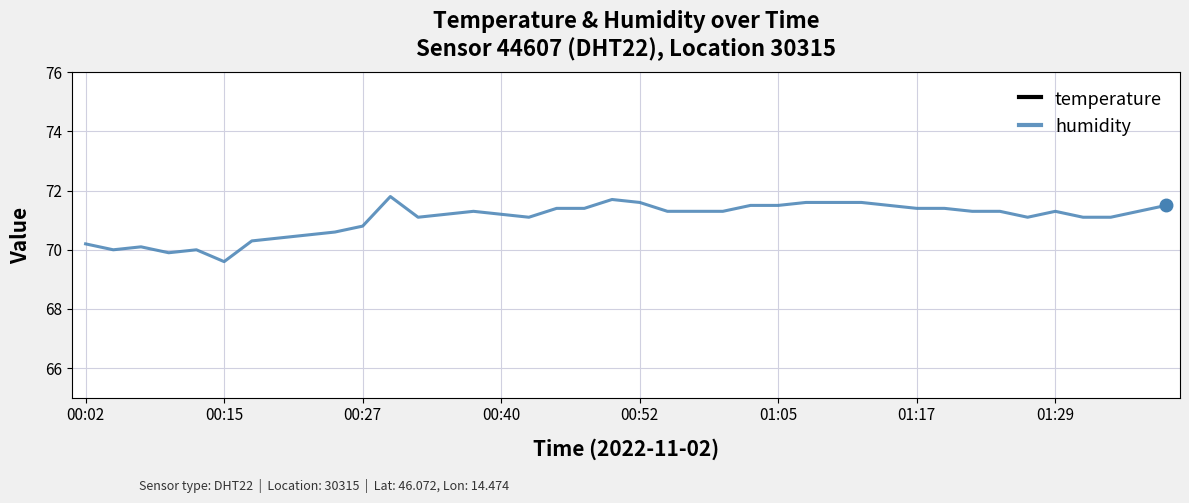

Where does the humidity series first go above 71?

11